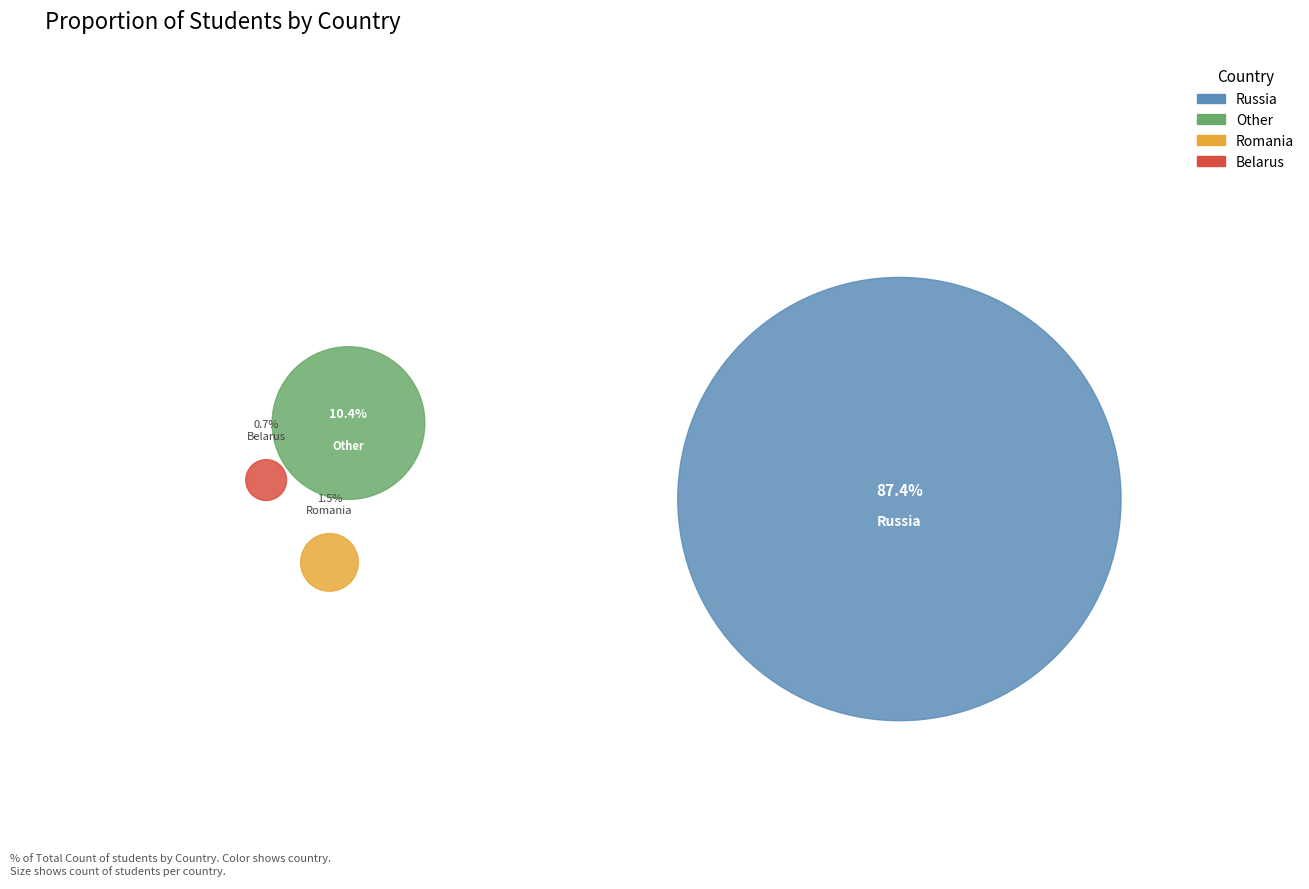

Which category has the biggest portion of the pie?

Russia